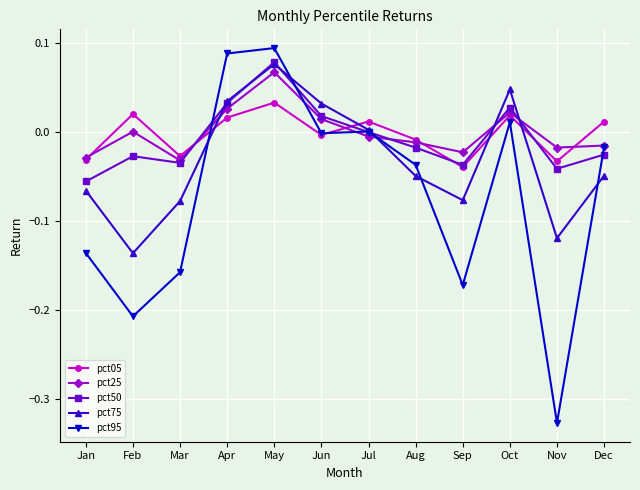

In pct05, how many points are lower than both neighbors (excluding endpoints)?

4